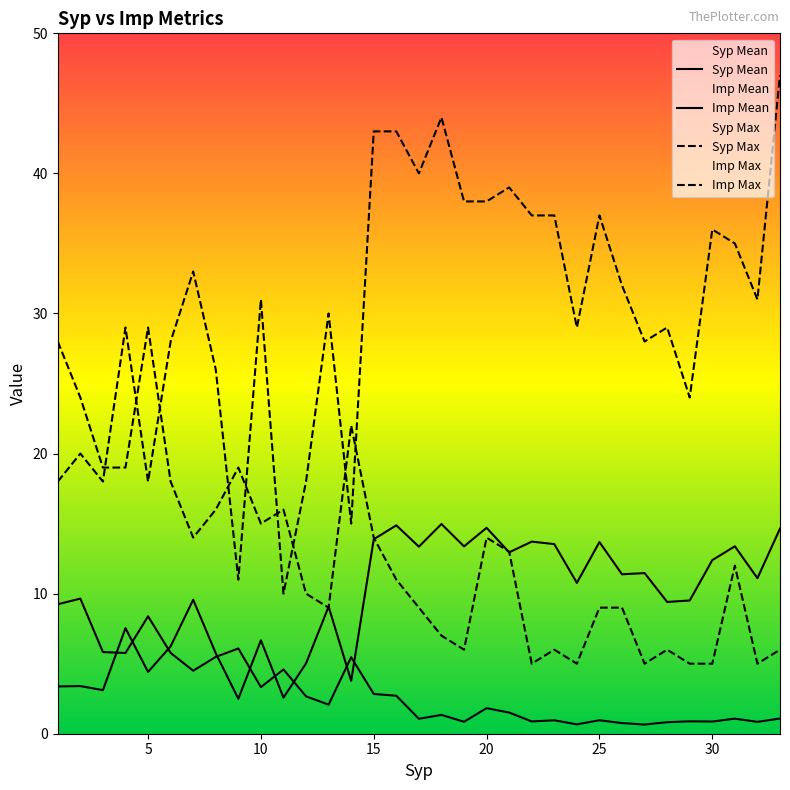

What is the sum of all Syp Max values?

410.0